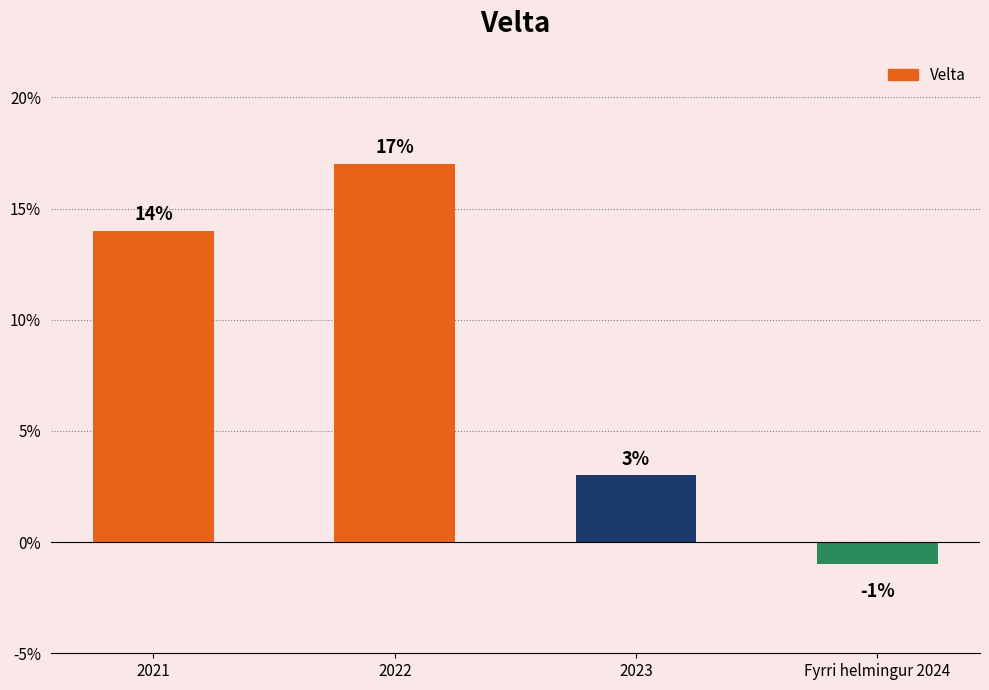

Are the bars horizontal?

No